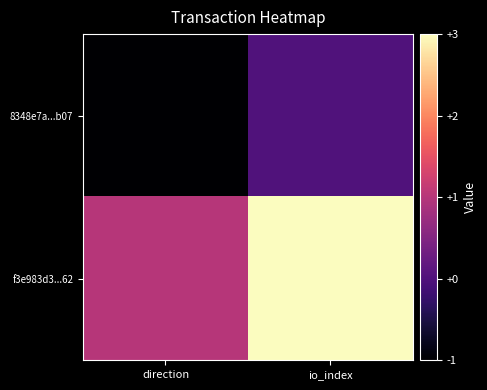

At which category is the sum across all series the highest?

io_index